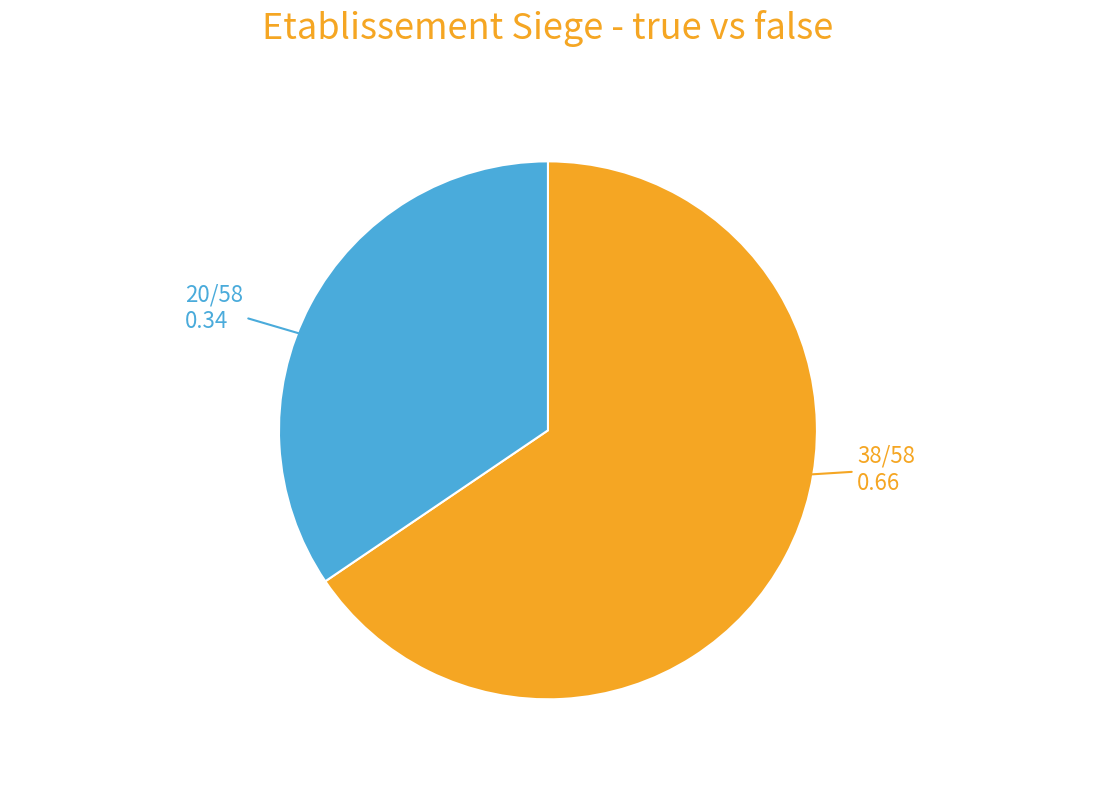

Is there any slice that represents more than half of the pie?

Yes